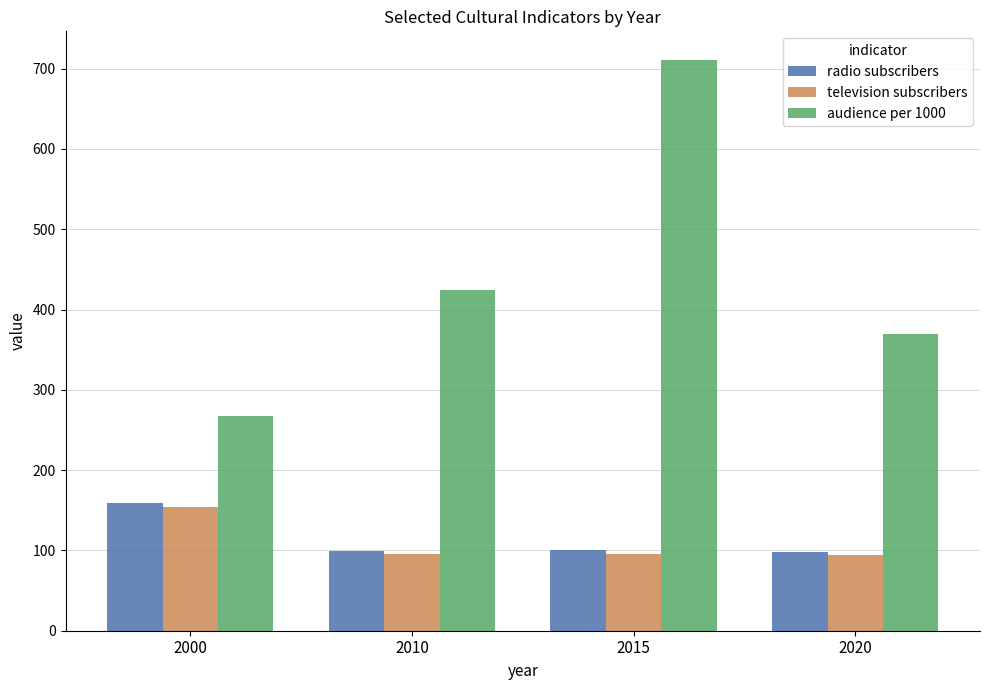

The value of television subscribers at 2000 is 154. True or false?

True